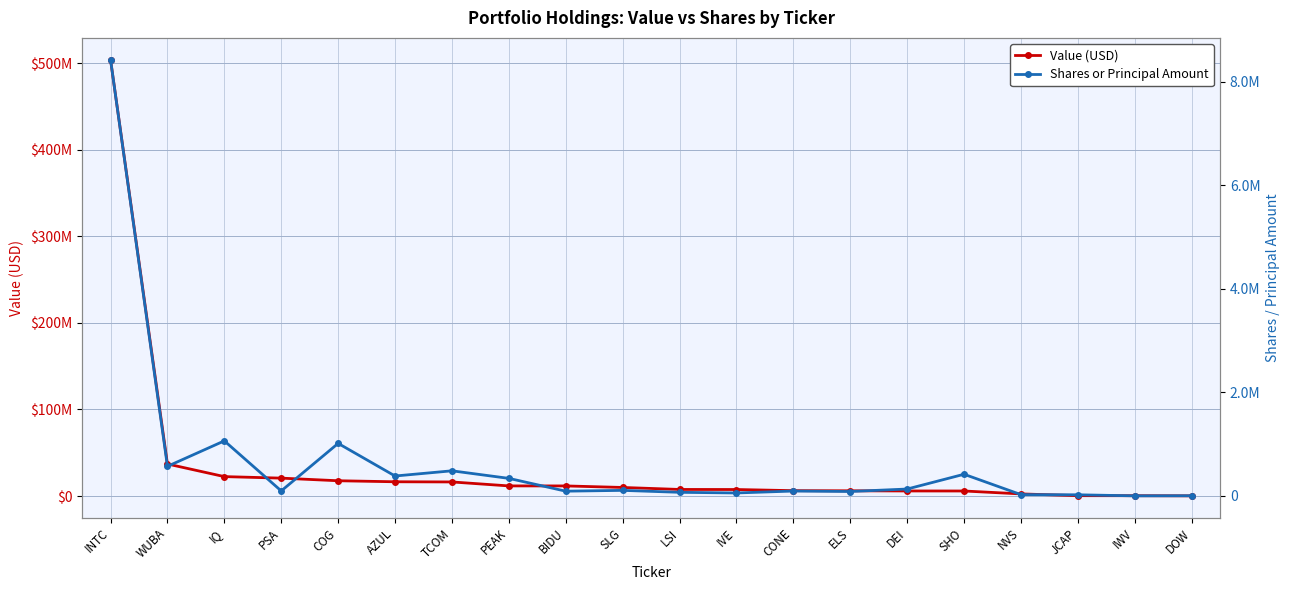

True or false: Value (USD) has more than 2 interior local peaks.

False